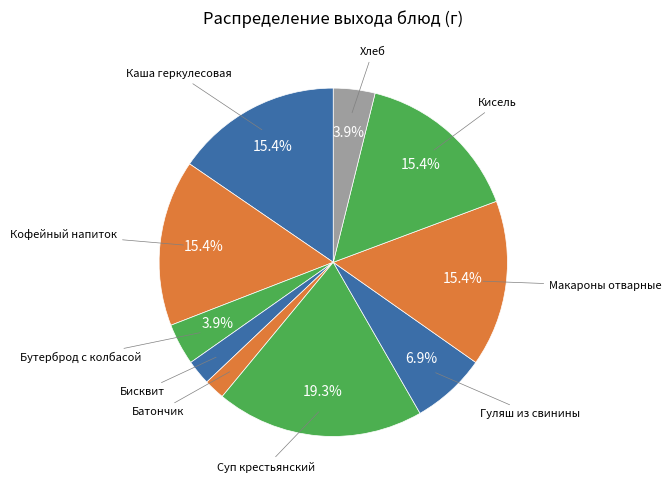

What is the smallest slice in the pie chart?

Батончик